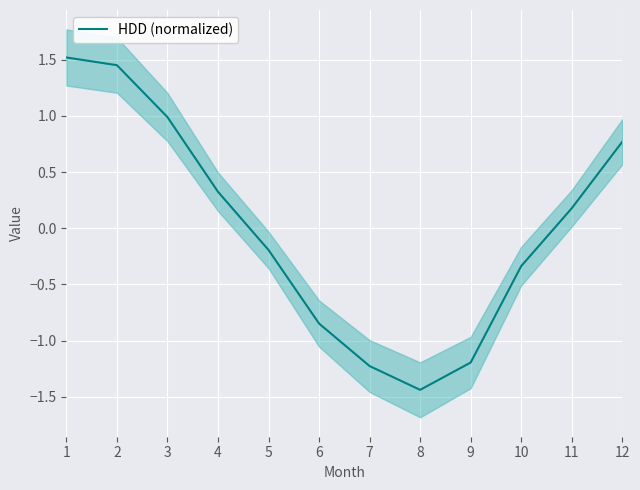

How many values are above zero?

6